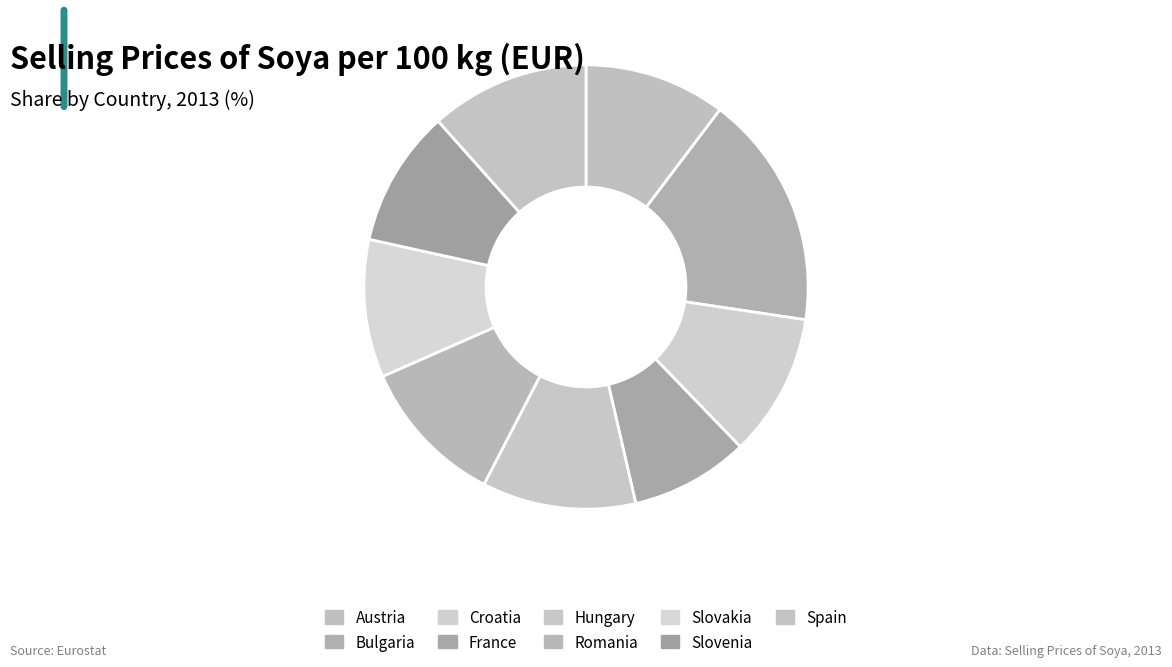

Does Bulgaria account for over 50% of the chart?

No